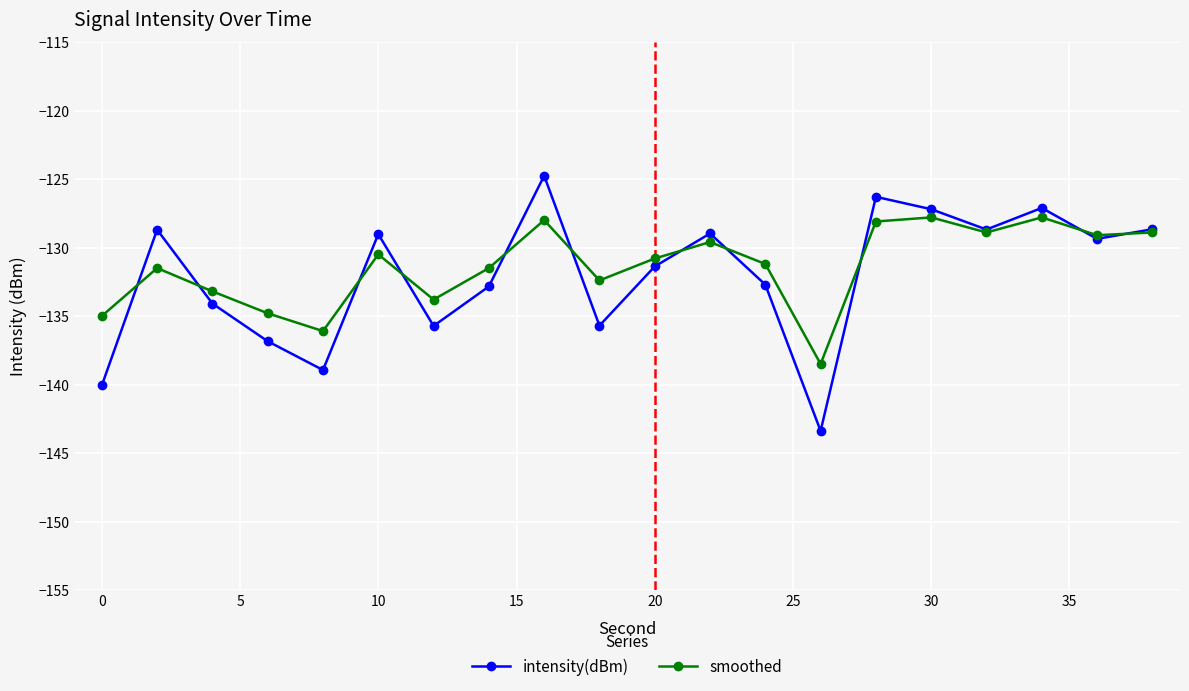

At how many categories does at least one series exceed -132?

13